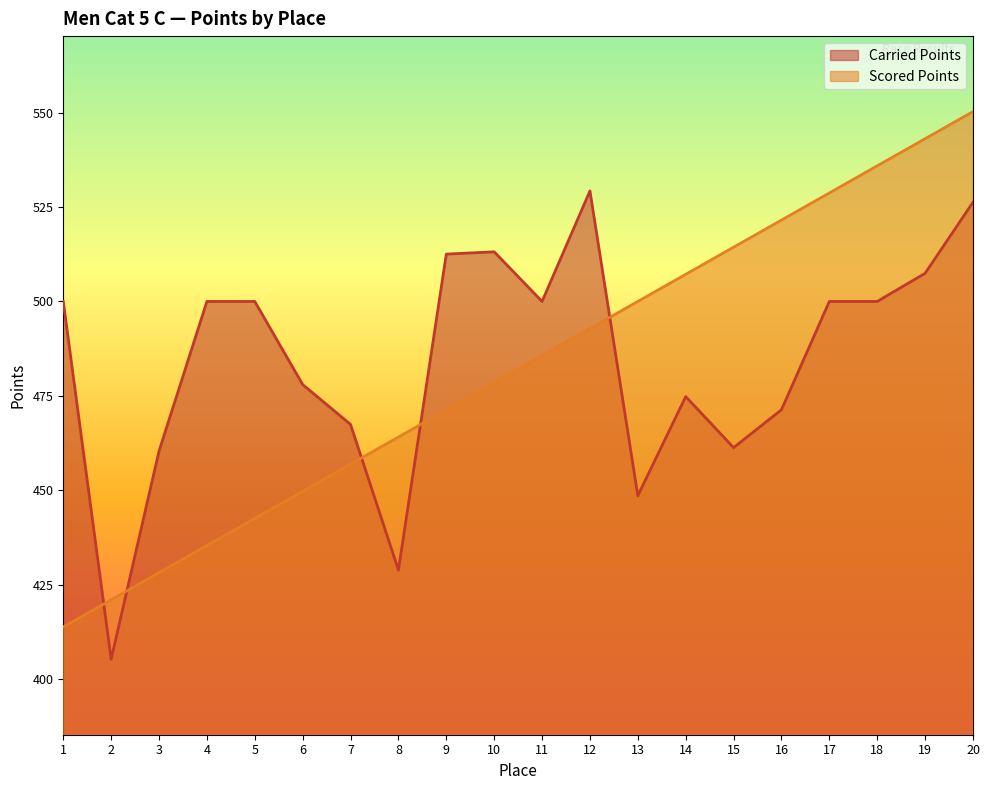

The Scored Points series shows 310.7 at 15. True or false?

False